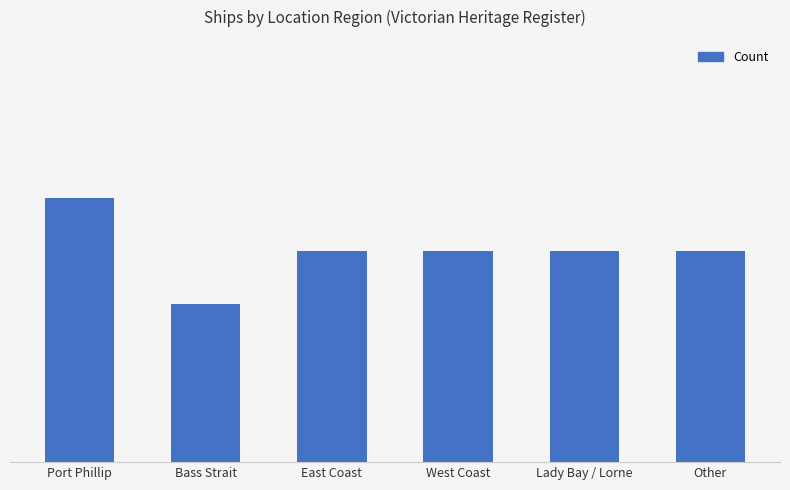

What is the difference between the second highest and minimum values?

1